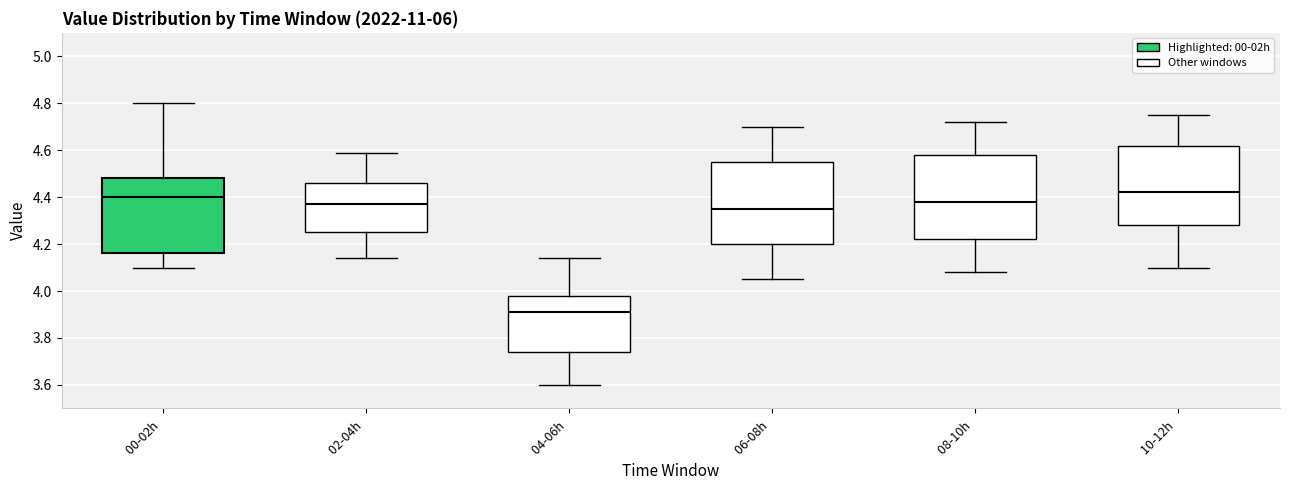

Reading left to right, read every box against the y-axis: the position of its median line, the range the box covers, and the ends of its whiskers. The values are not printed on the chart, so give them approximately, as read against the axis.

00-02h: median 4.40, box 4.16 to 4.48, whiskers 4.10 to 4.80
02-04h: median 4.38, box 4.26 to 4.46, whiskers 4.14 to 4.60
04-06h: median 3.92, box 3.74 to 3.98, whiskers 3.60 to 4.14
06-08h: median 4.36, box 4.20 to 4.56, whiskers 4.06 to 4.70
08-10h: median 4.38, box 4.22 to 4.58, whiskers 4.08 to 4.72
10-12h: median 4.42, box 4.28 to 4.62, whiskers 4.10 to 4.76